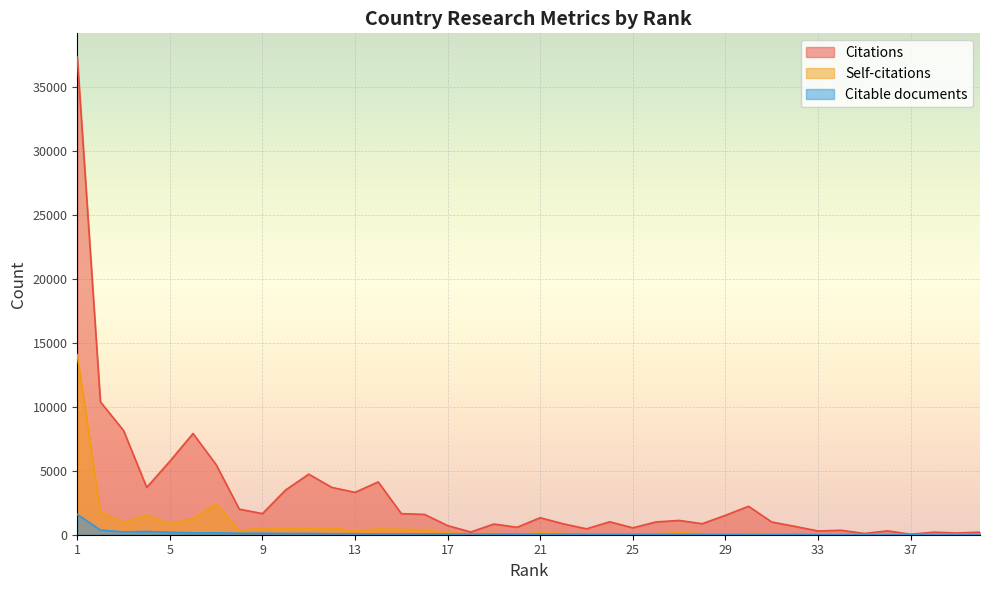

What are all the series names shown in the legend?

Citations, Self-citations, Citable documents